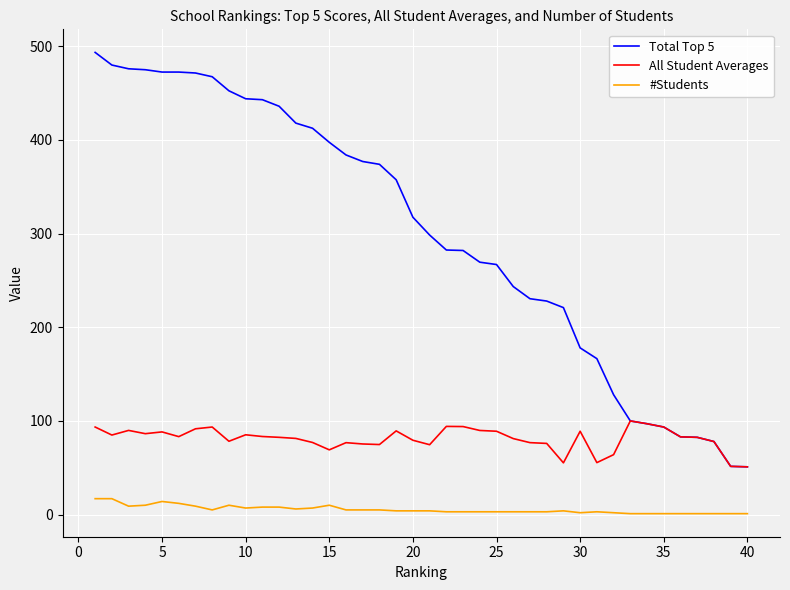

True or false: #Students and All Student Averages intersect in this chart.

False